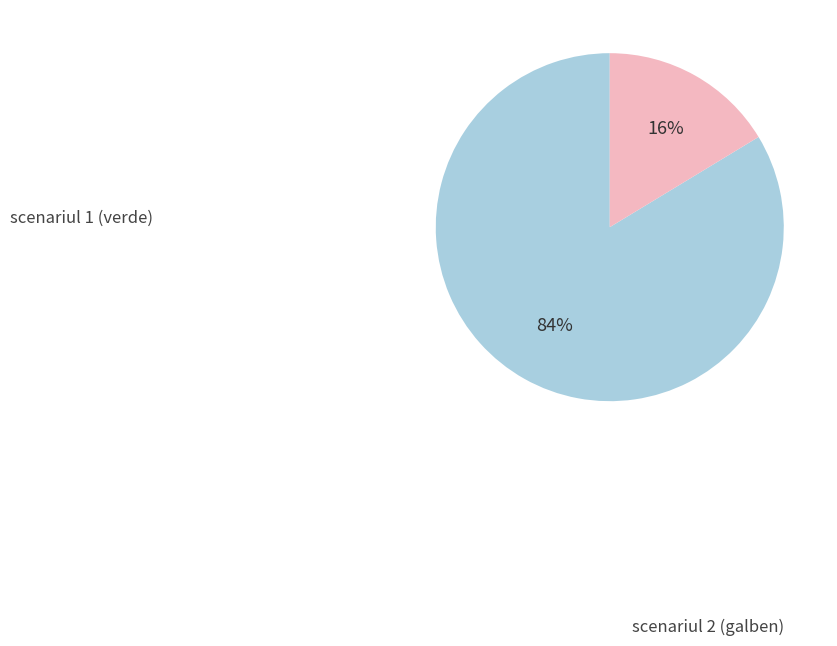

Is there any slice that represents more than half of the pie?

Yes